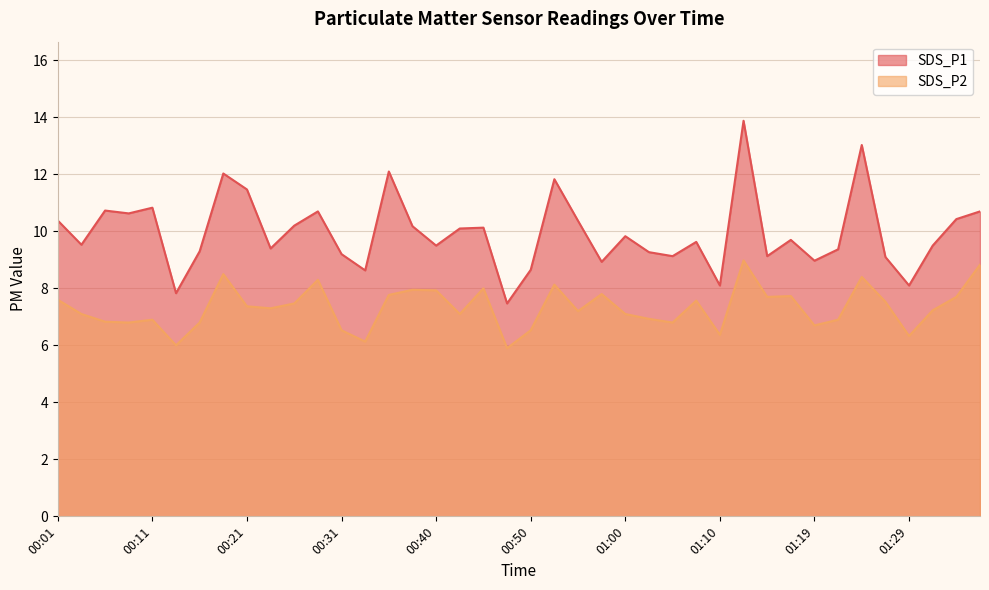

What is the average value of the SDS_P1 series?

9.9